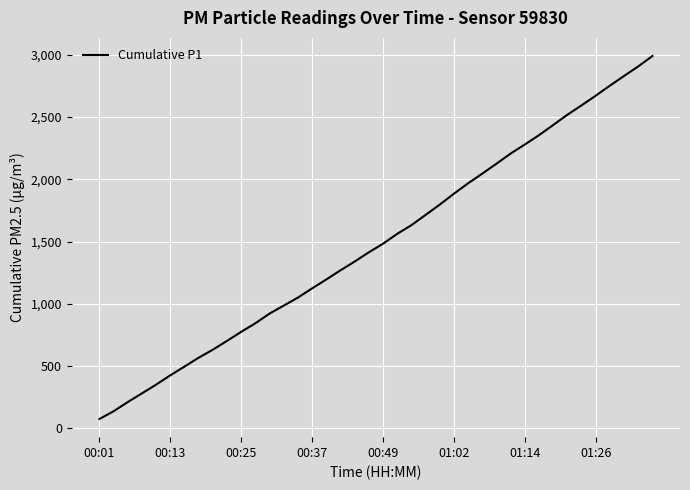

What is the maximum value shown in the chart?

2991.0